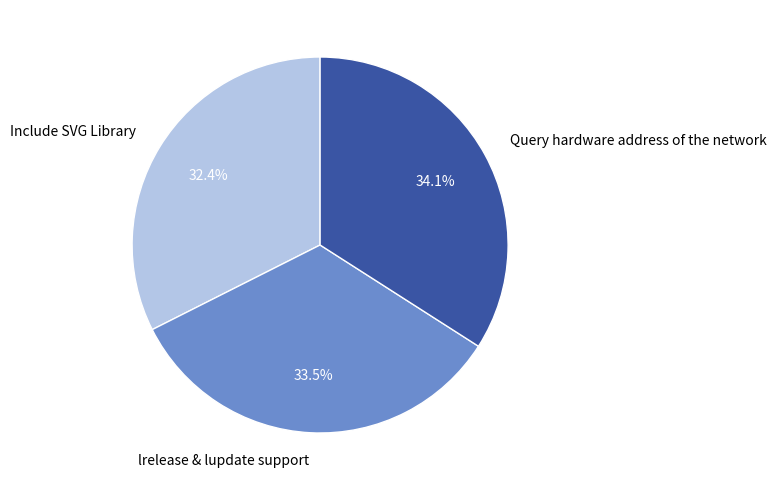

Approximately how many times larger is the value at lrelease & lupdate support compared to Query hardware address of the network?

1.0